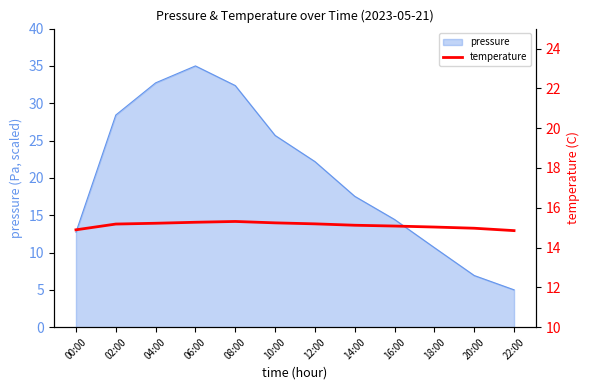

Is it true that pressure equals 35.0 at 06:00?

True